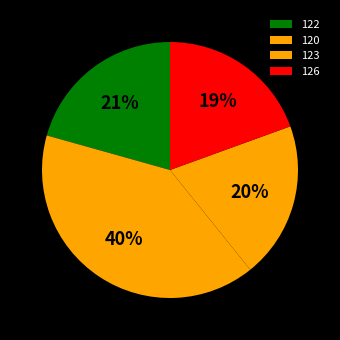

Which category has the smallest portion of the pie?

126